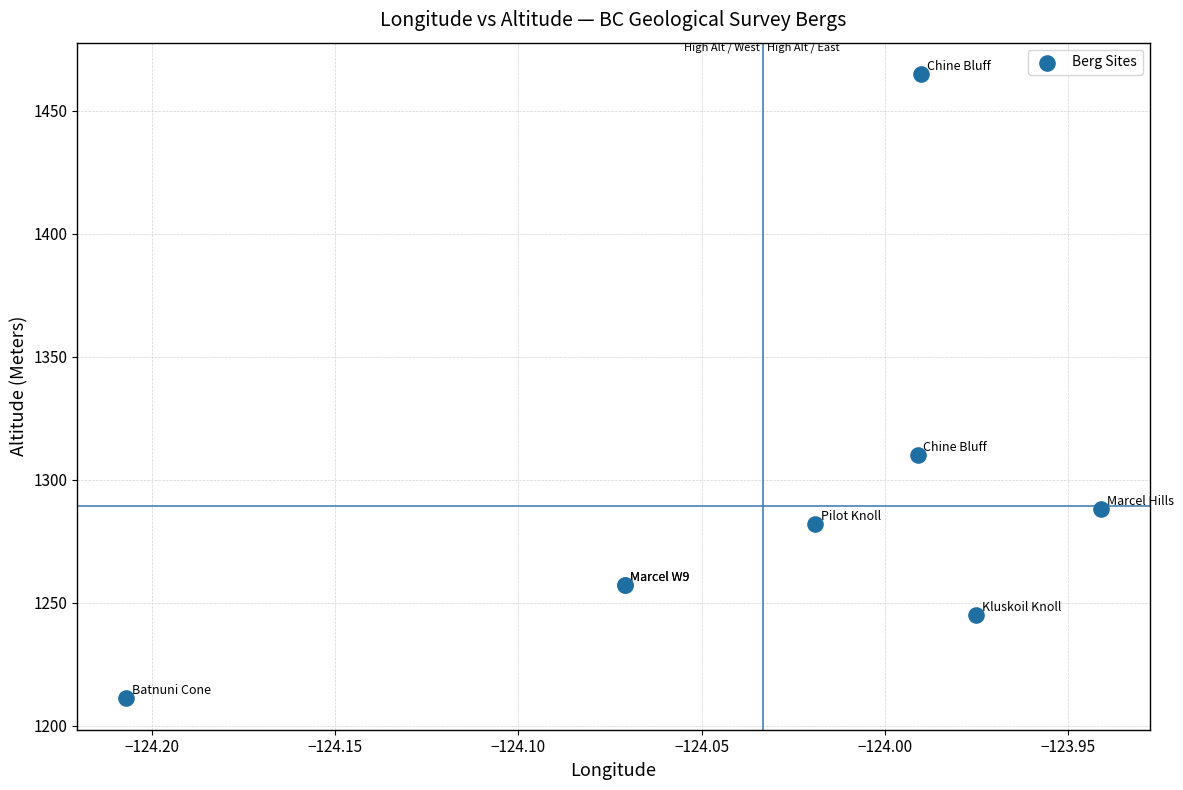

What Y value in the scatter plot is closest to 1338?

1310